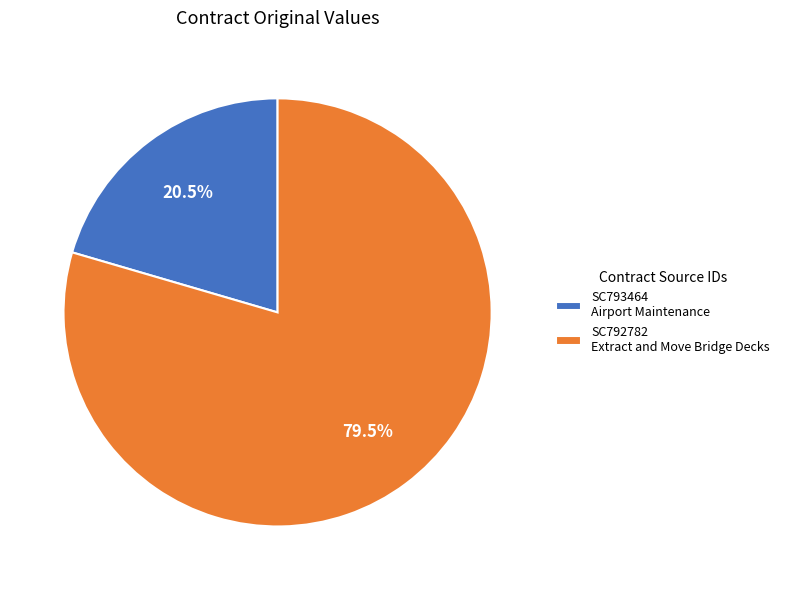

What is the smallest slice in the pie chart?

SC793464